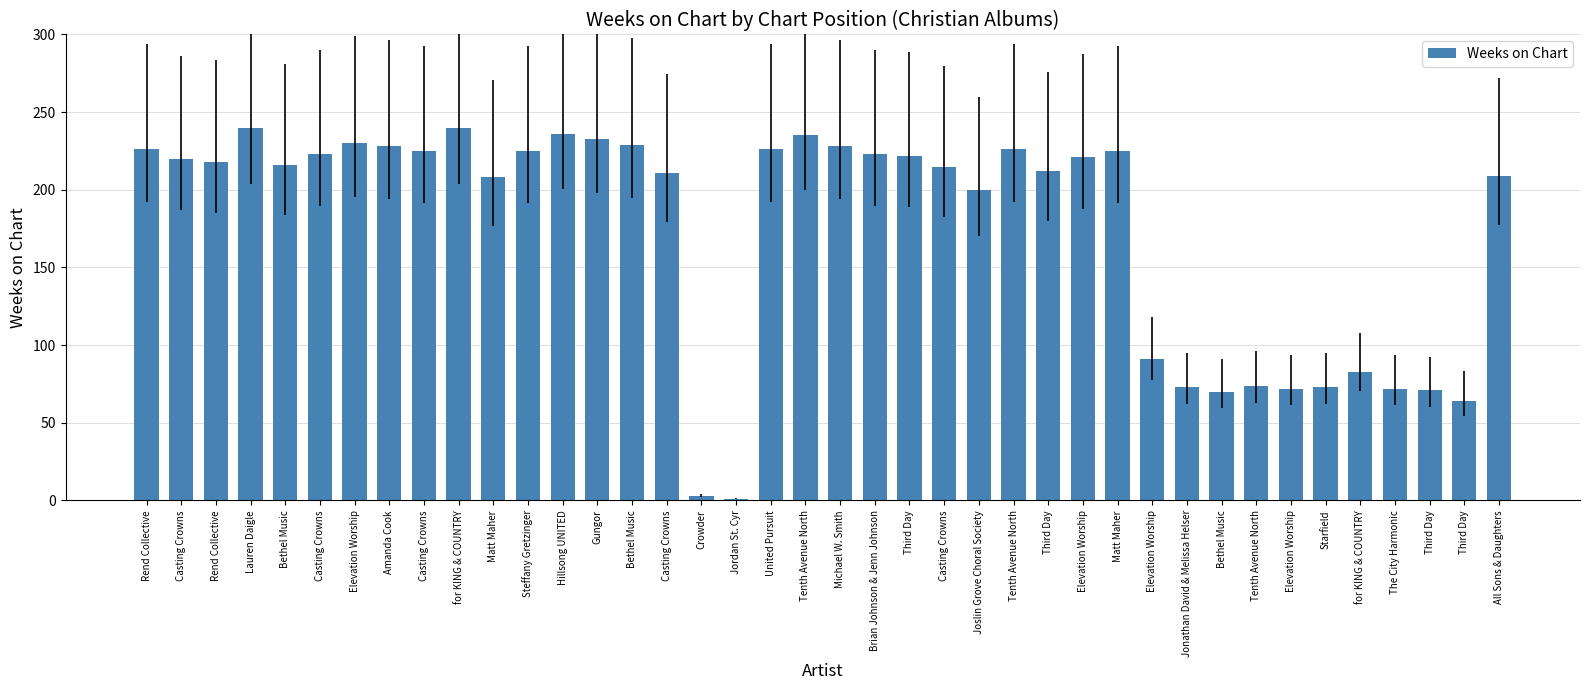

Which category has the highest value across all series?

Lauren Daigle